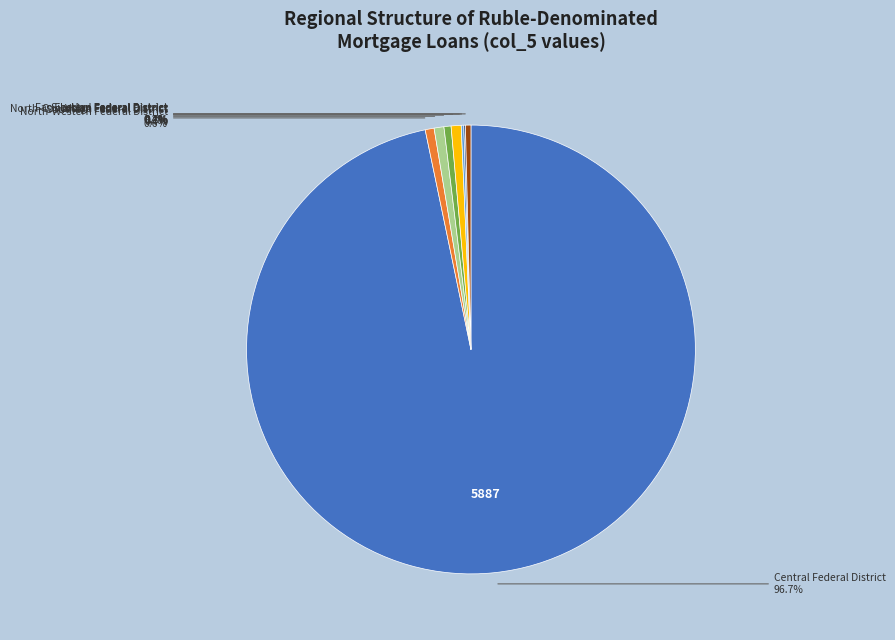

Does any single category account for the majority?

Yes